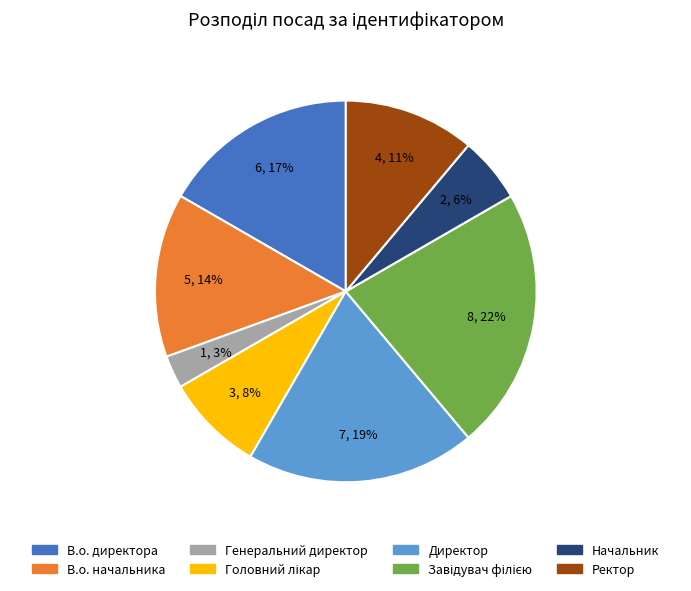

Is it true that Директор is 19% of the pie?

True